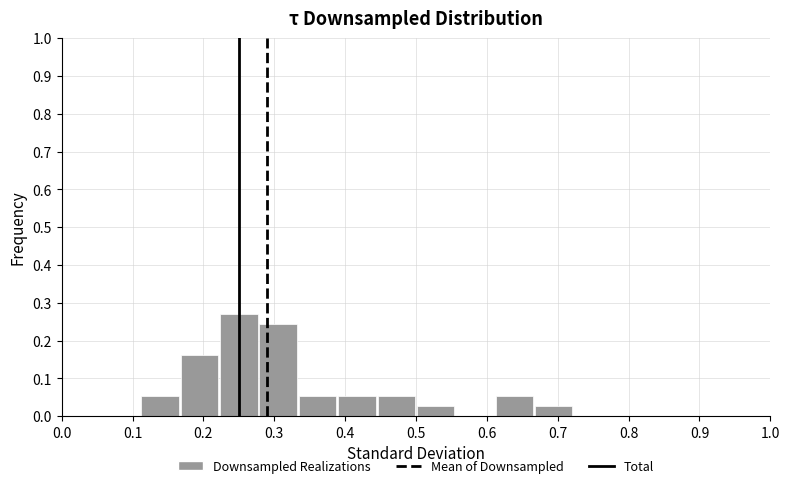

Reading left to right, transcribe this chart: for each bar, give the range it covers on the x-axis and its height. Neither the bar edges nor the heights are printed on the chart, so give them approximately, as read against the axes.

0.00 to 0.06: 0
0.06 to 0.11: 0
0.11 to 0.17: 0.05
0.17 to 0.22: 0.16
0.22 to 0.28: 0.27
0.28 to 0.33: 0.24
0.33 to 0.39: 0.05
0.39 to 0.44: 0.05
0.44 to 0.50: 0.05
0.50 to 0.56: 0.03
0.56 to 0.61: 0
0.61 to 0.67: 0.05
0.67 to 0.72: 0.03
0.72 to 0.78: 0
0.78 to 0.83: 0
0.83 to 0.89: 0
0.89 to 0.94: 0
0.94 to 1.00: 0